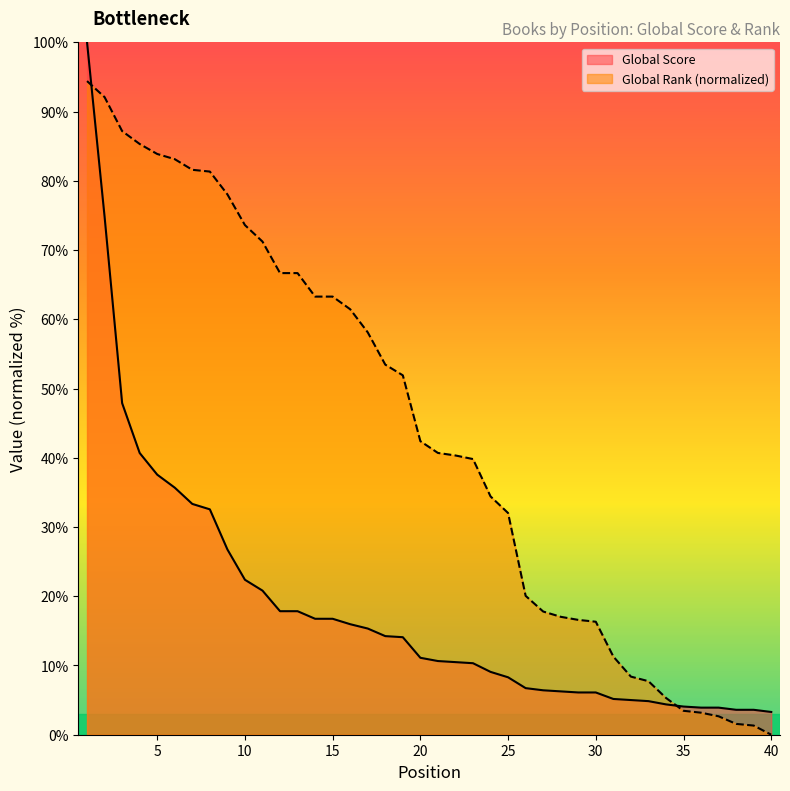

What is the maximum value shown in the chart?

100.0